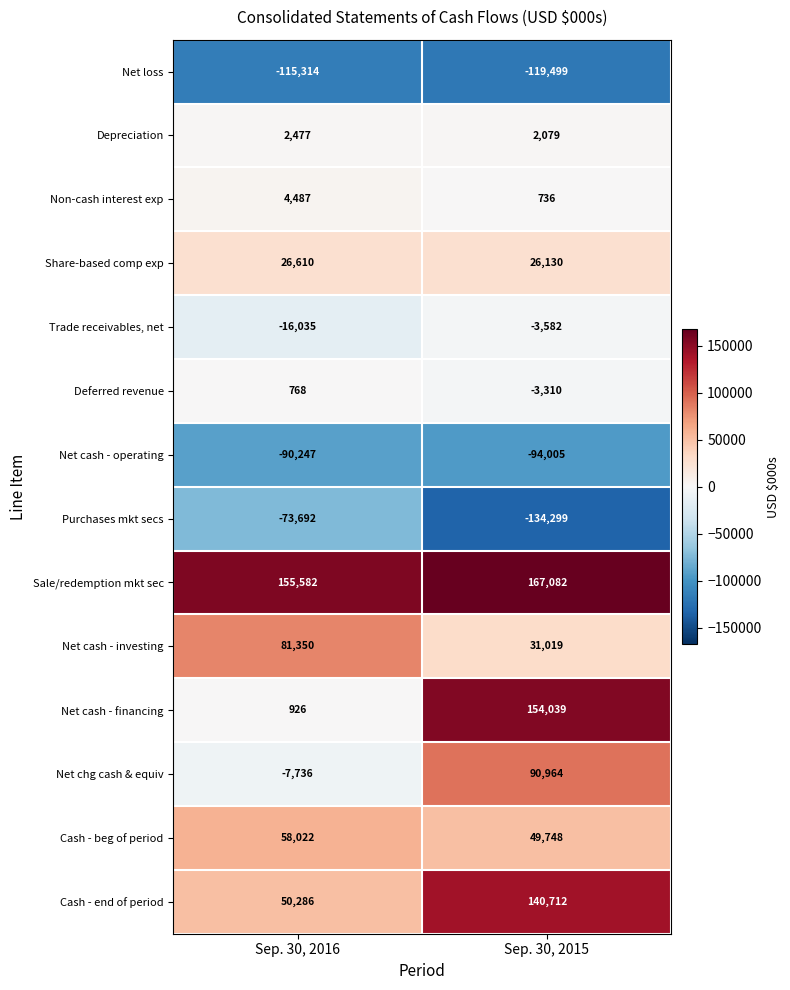

How many categories are shown in the chart?

2